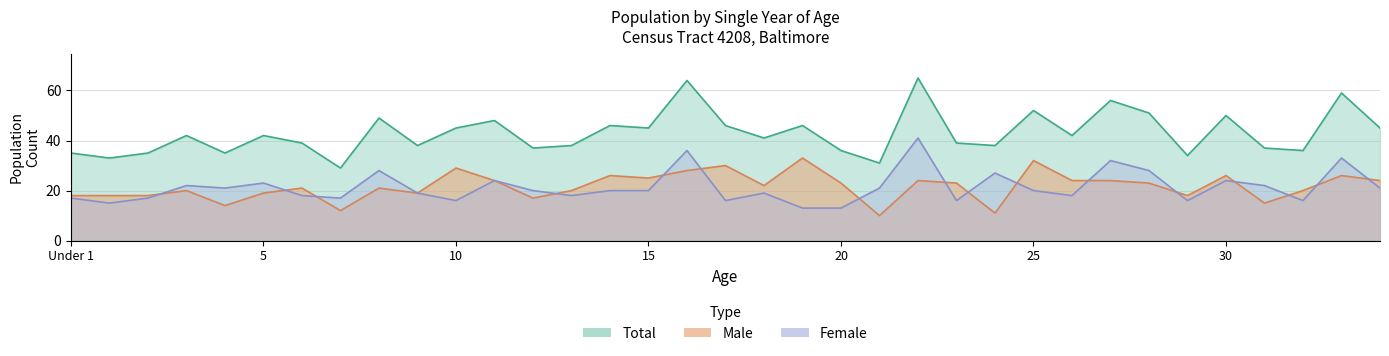

What are all the series names shown in the legend?

Male, Female, Total